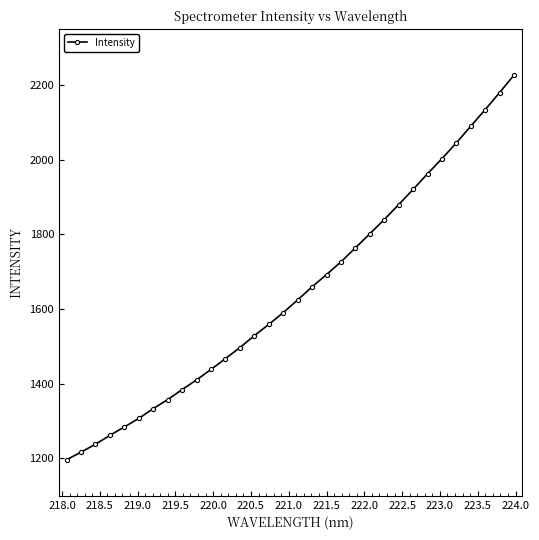

What is the difference between the maximum and second lowest values?

1010.0